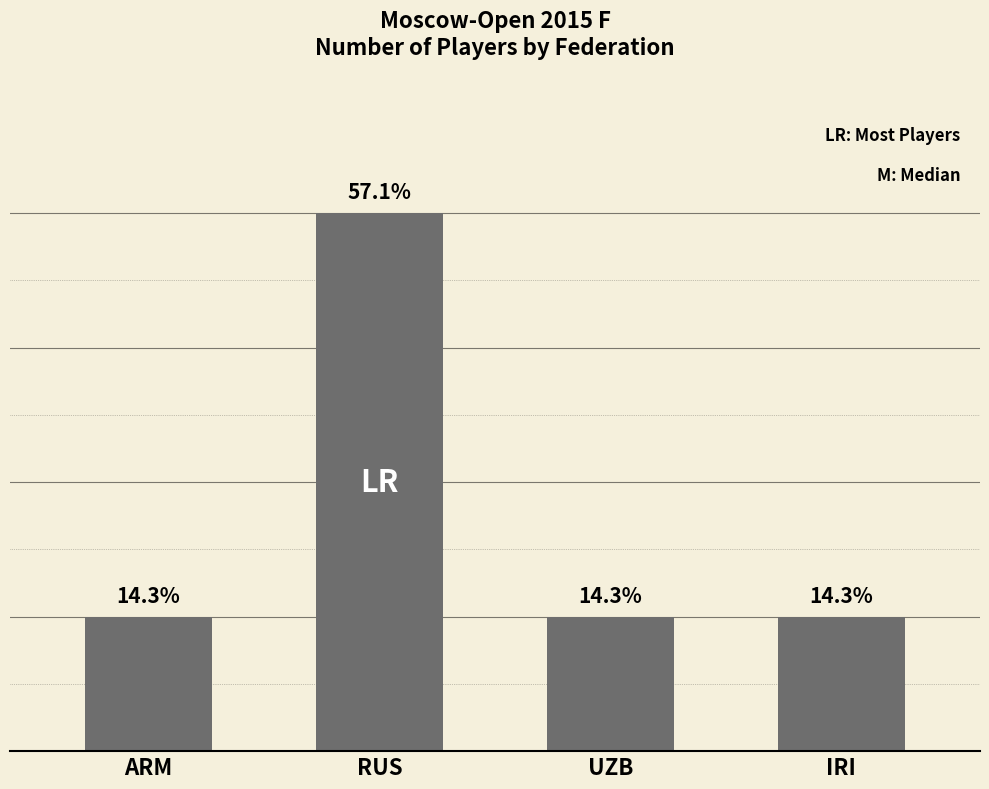

Does the chart contain any negative values?

No